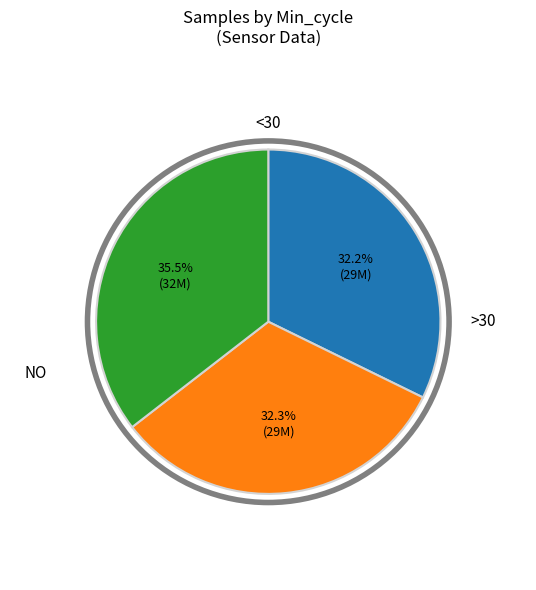

Does any single category account for the majority?

No